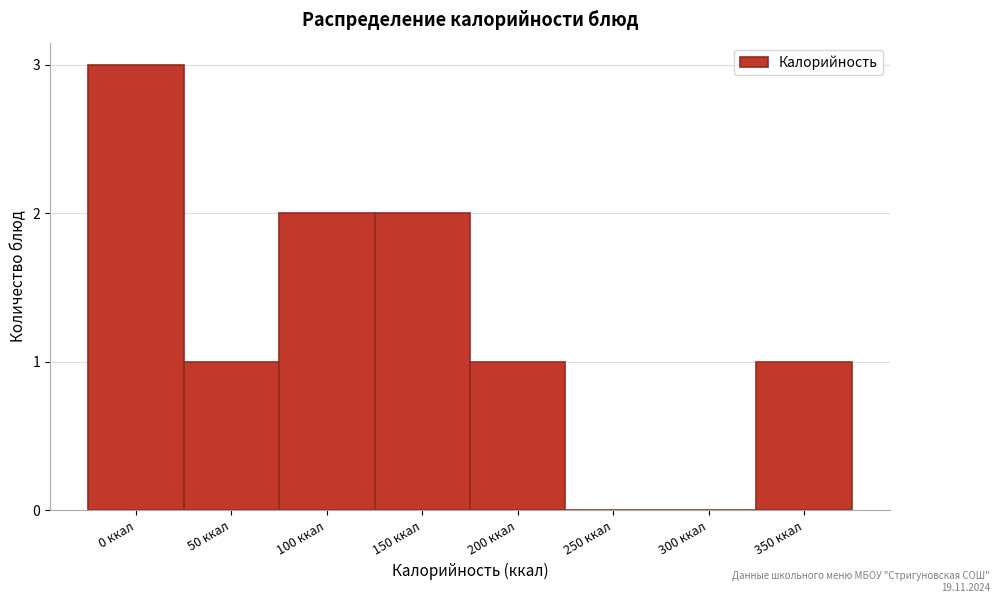

Reading left to right, transcribe all the data shown in this chart.

0 ккал=3	50 ккал=1	100 ккал=2	150 ккал=2	200 ккал=1	250 ккал=0	300 ккал=0	350 ккал=1